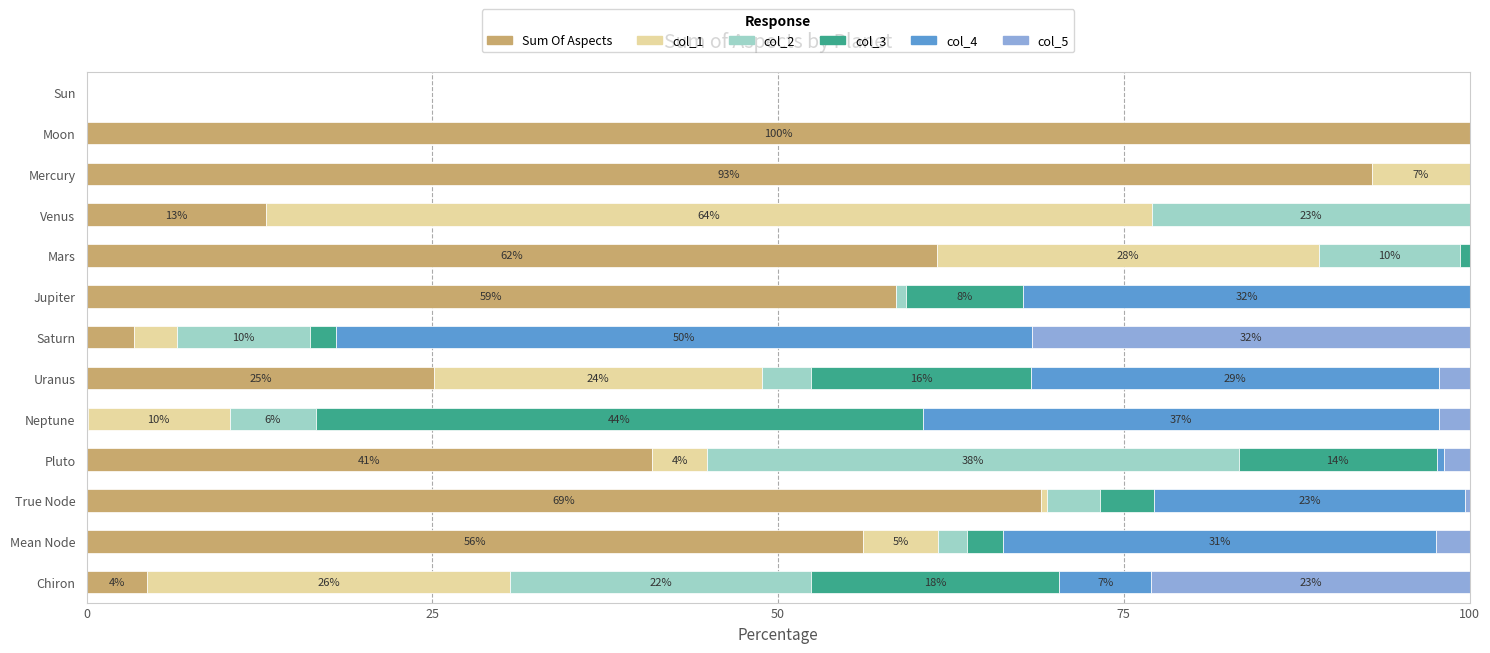

Which category has the highest value in the Sum Of Aspects series?

Moon